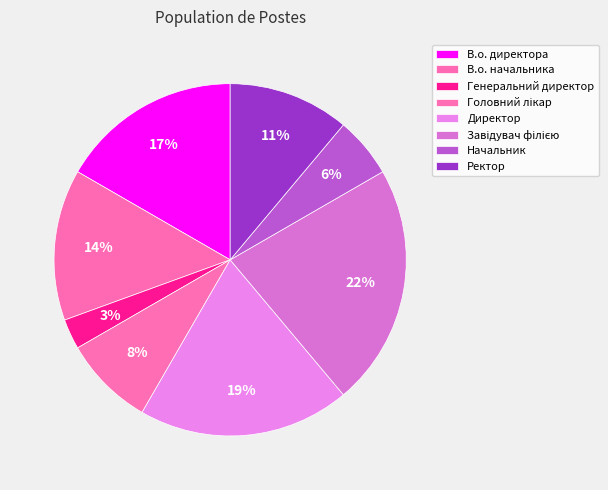

Is Ректор the majority of the pie?

No